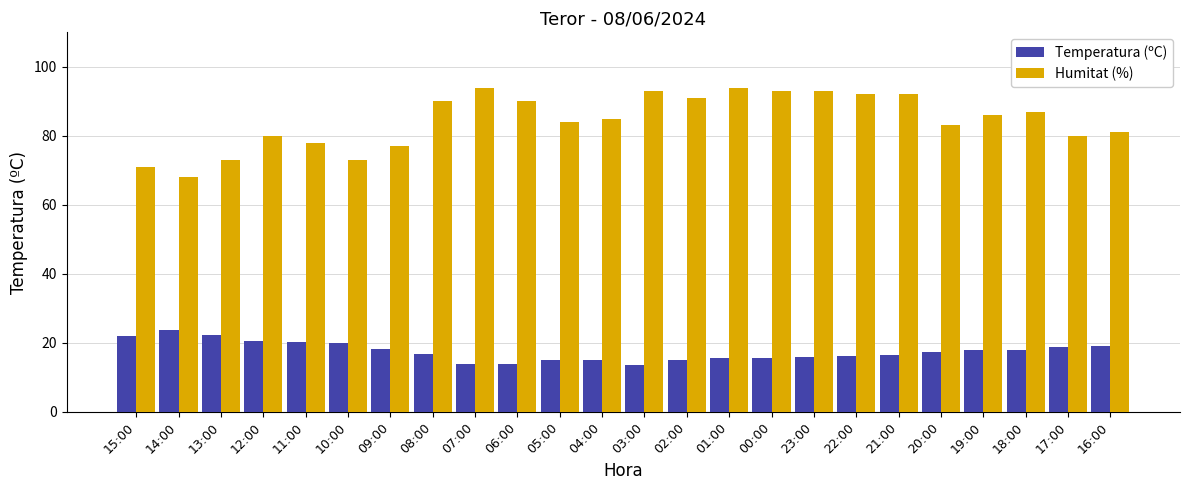

What is the sum of all Humitat (%) values?

2028.0